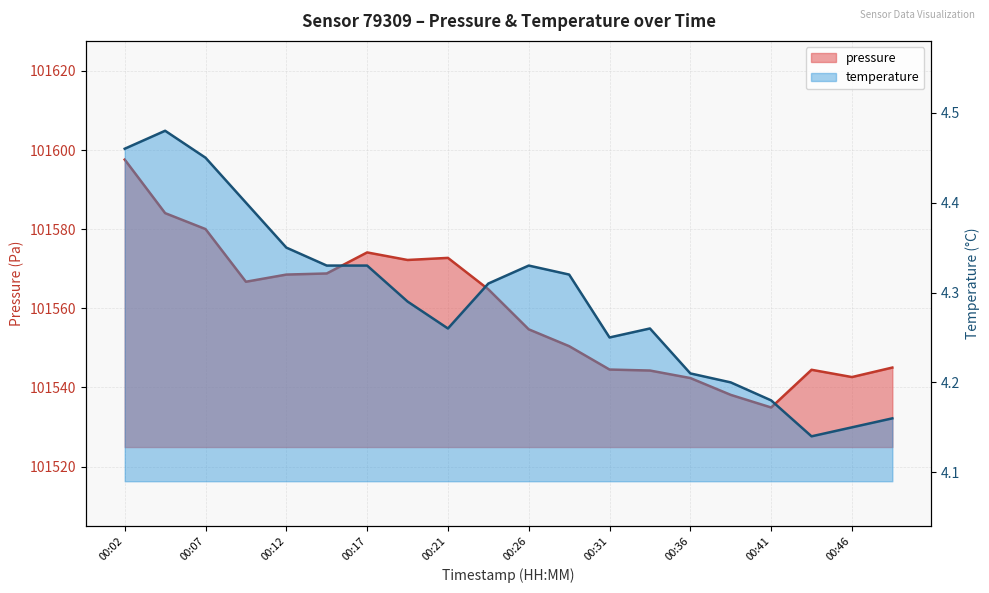

What is the sum of all pressure values?

2031191.2